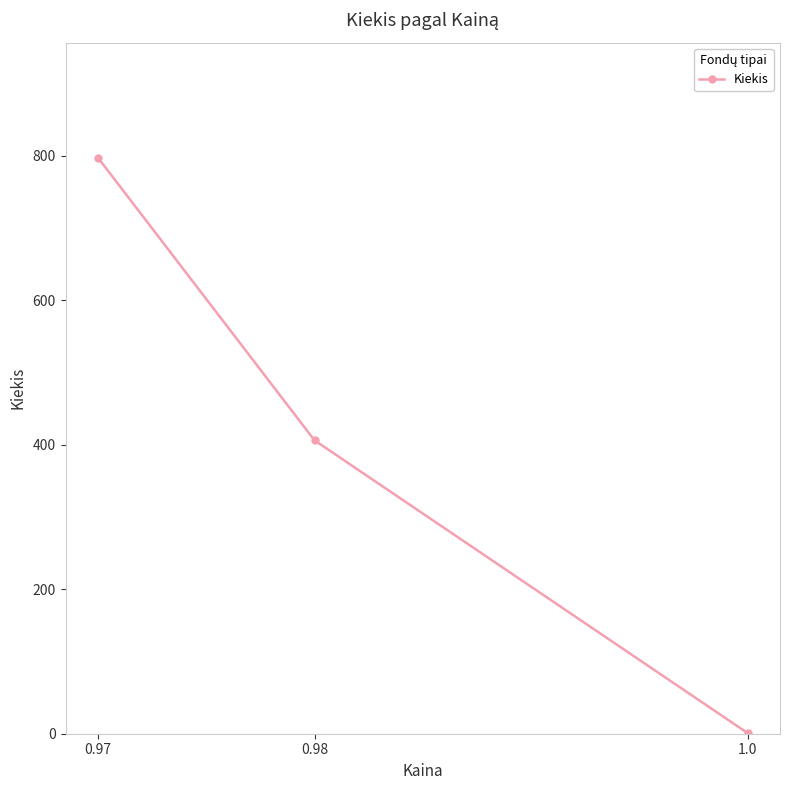

How many lines are shown in the chart?

1